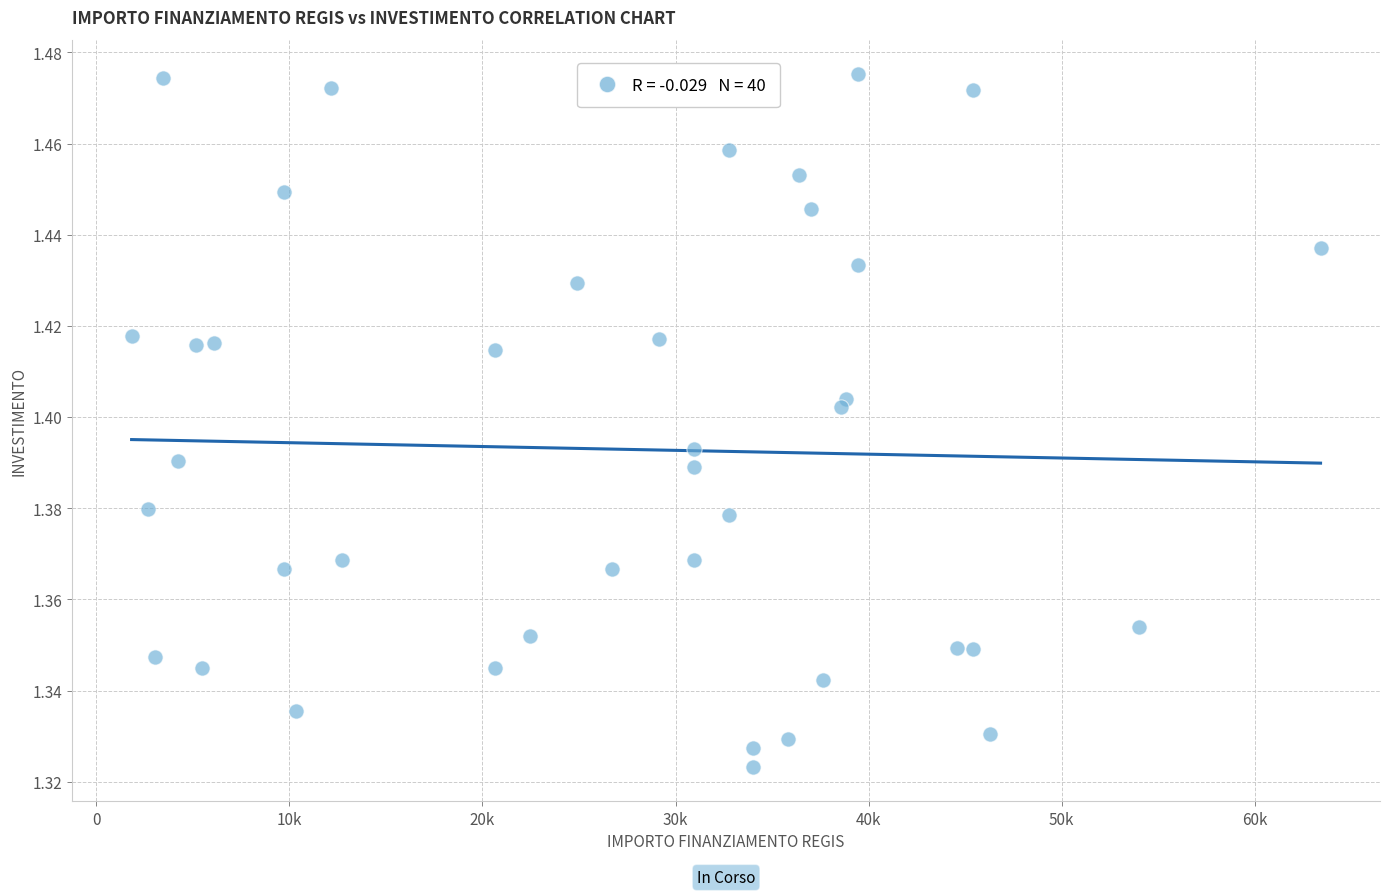

What is the range of X values (max minus min)?

61597.0